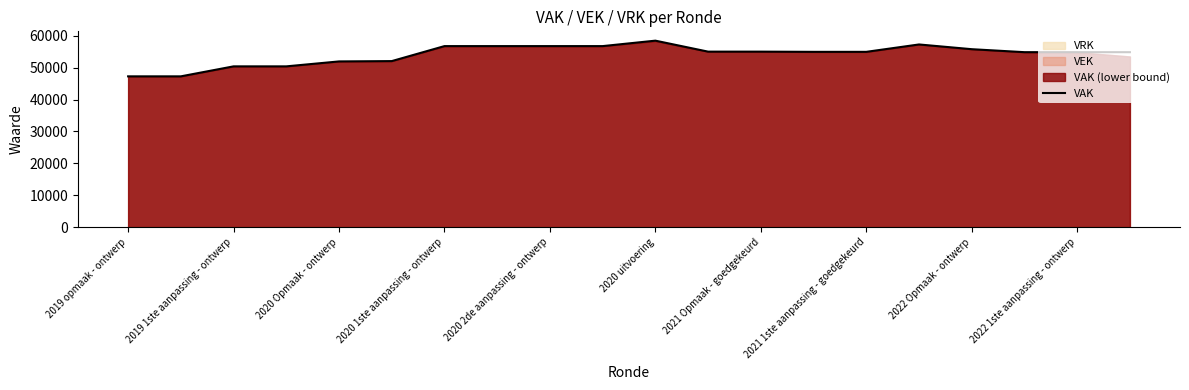

Is it true that VAK equals 92964 at 2021 Opmaak - goedgekeurd?

False